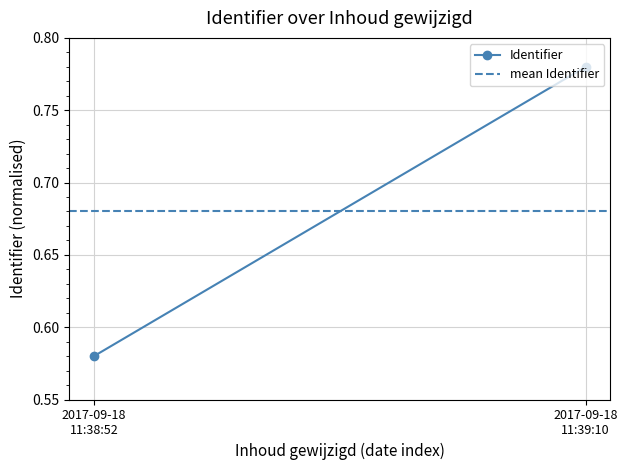

What is the label of the 2nd point from the right?

2017-09-18
11:38:52